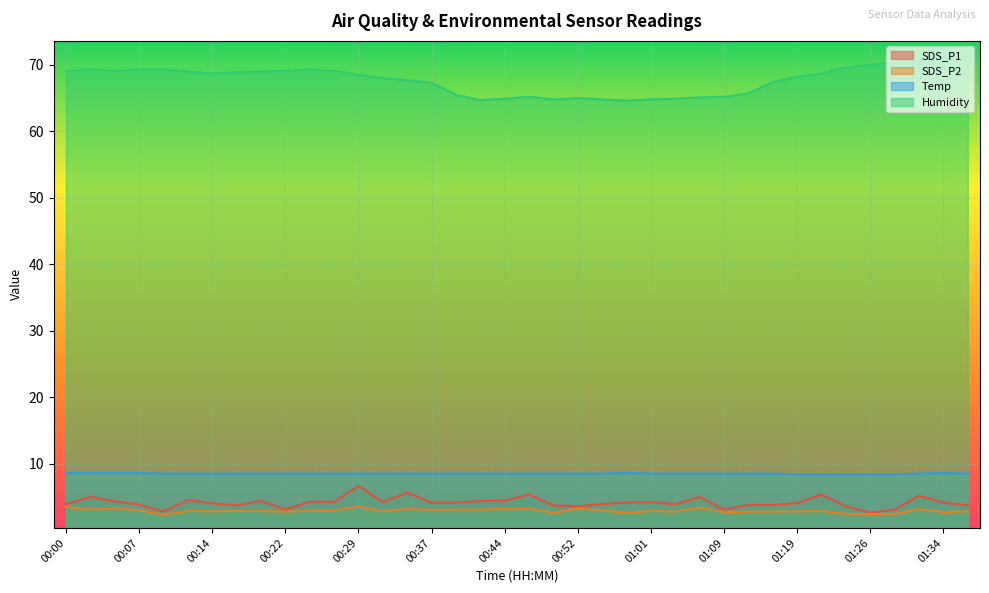

Which series has the largest total across all categories?

Humidity